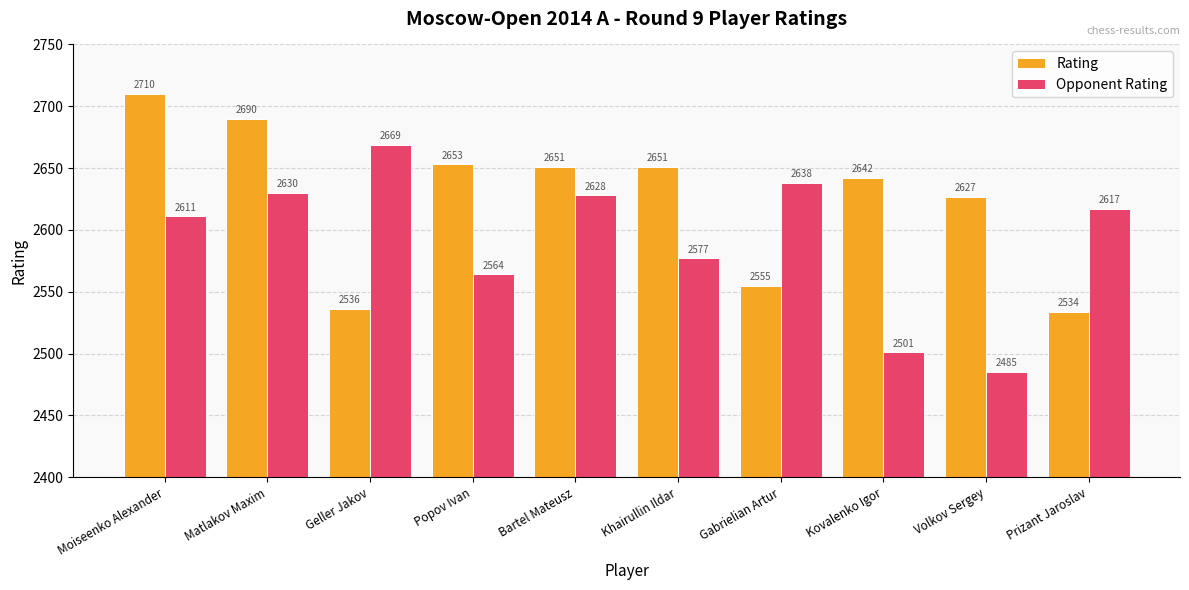

Where does the Opponent Rating series first go above 2617?

Matlakov Maxim